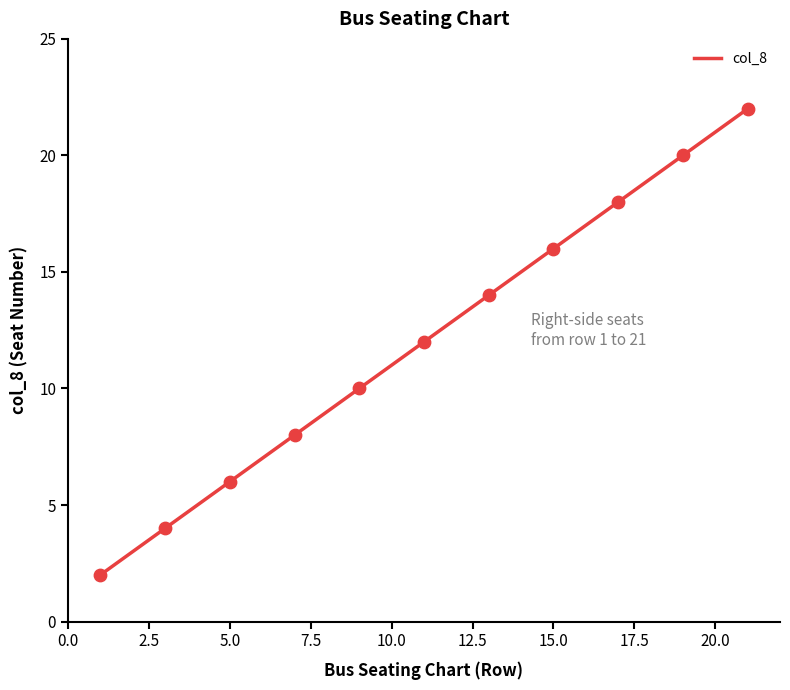

What is the highest value of the col_8 series?

22.0